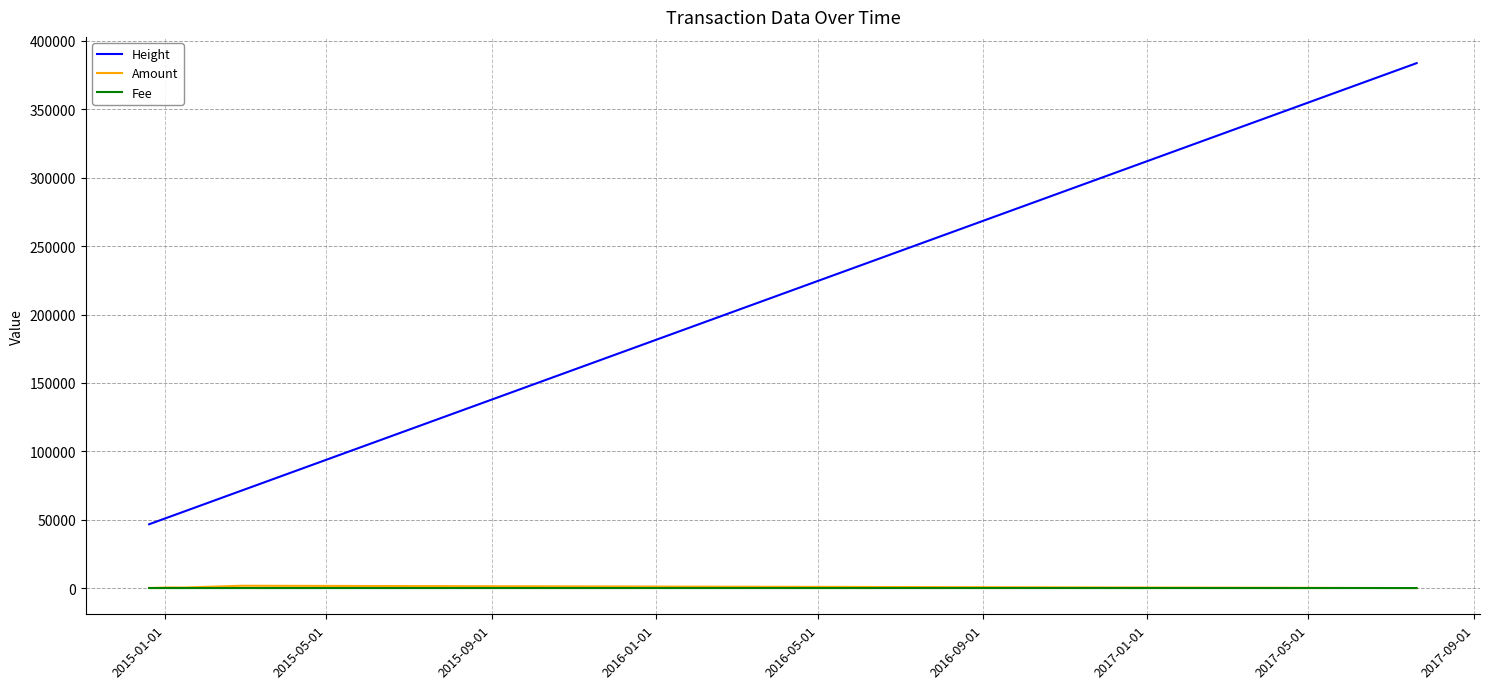

What is the minimum value for Height?

46657.0